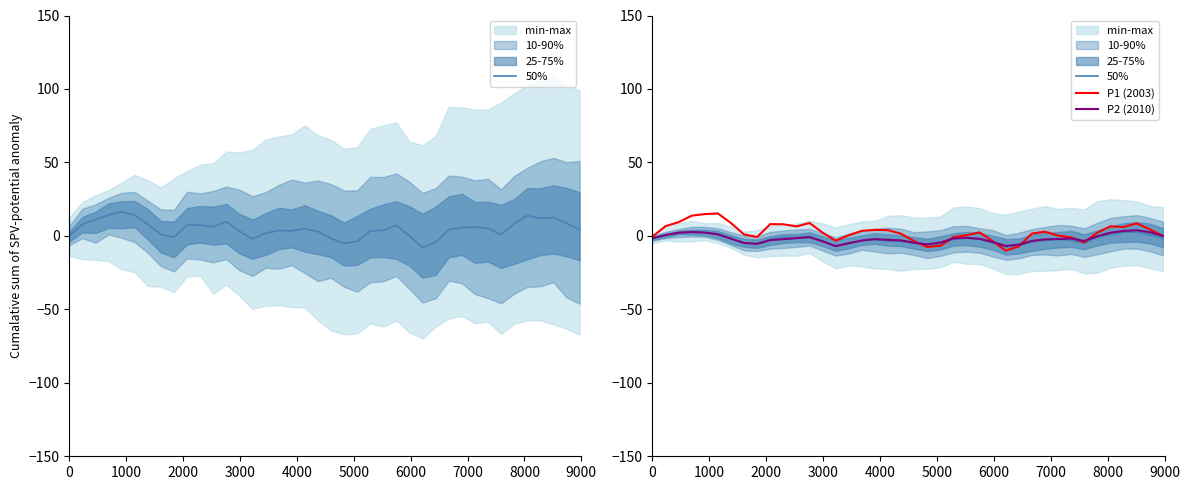

In P2 (2010), how many points are higher than both neighbors (excluding endpoints)?

6